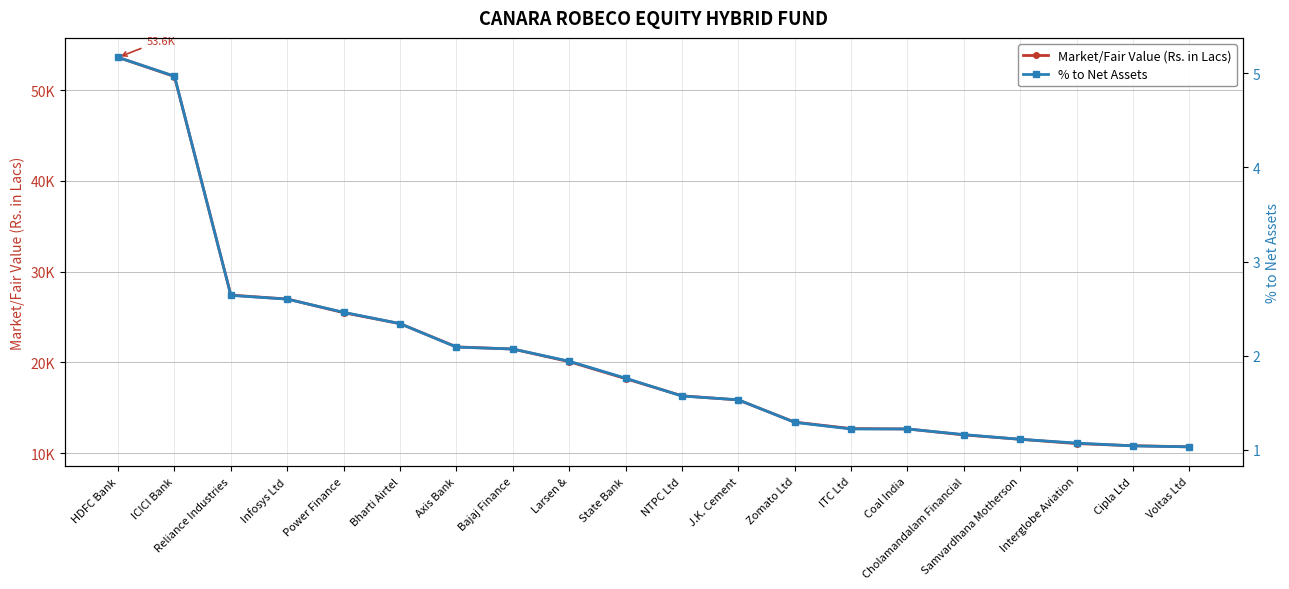

Count the number of data series in this chart.

2